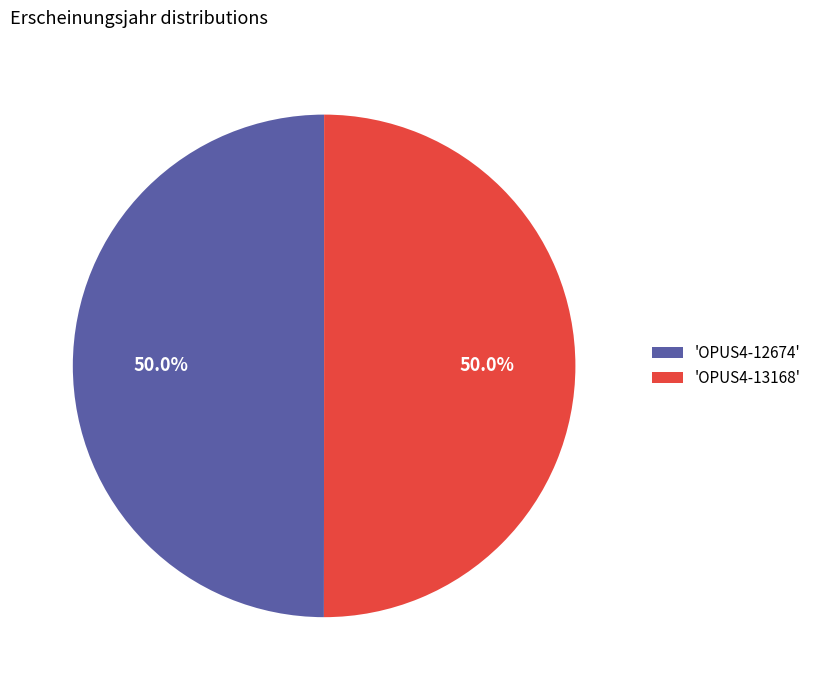

What is the ratio of the value at 'OPUS4-13168' to the value at 'OPUS4-12674'?

1.0